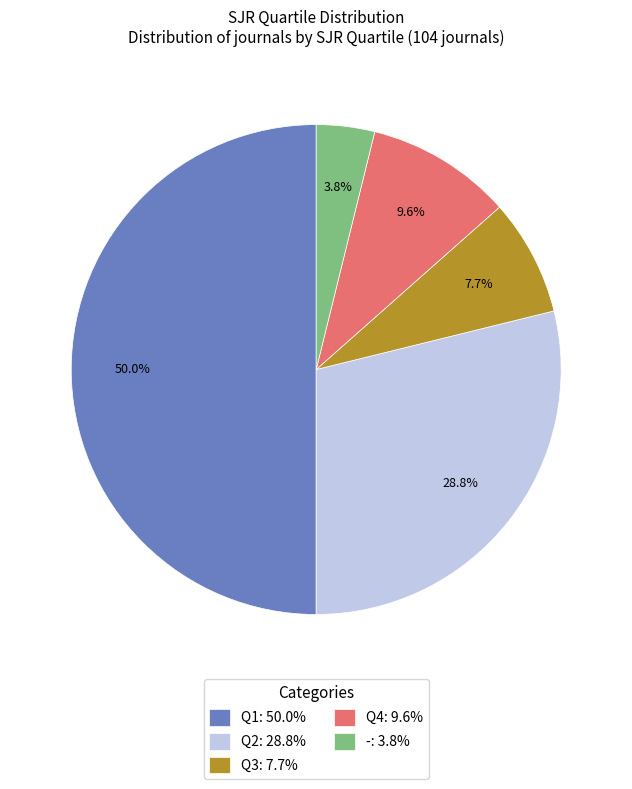

To the nearest percent, what portion does Q2 represent?

29%